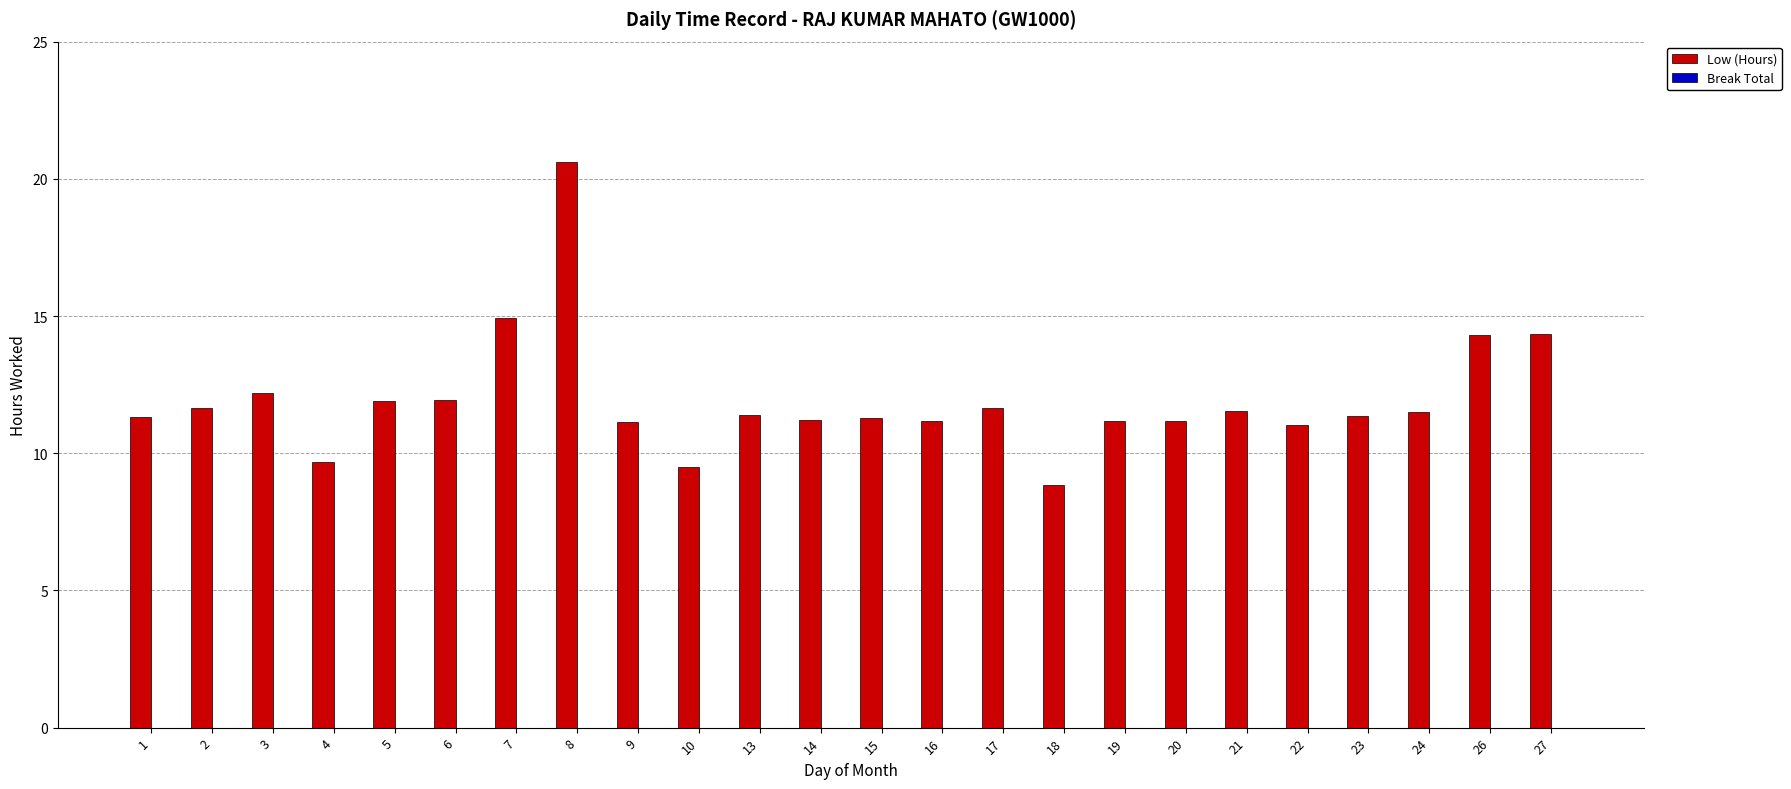

At which category does the chart reach its peak across all series?

8